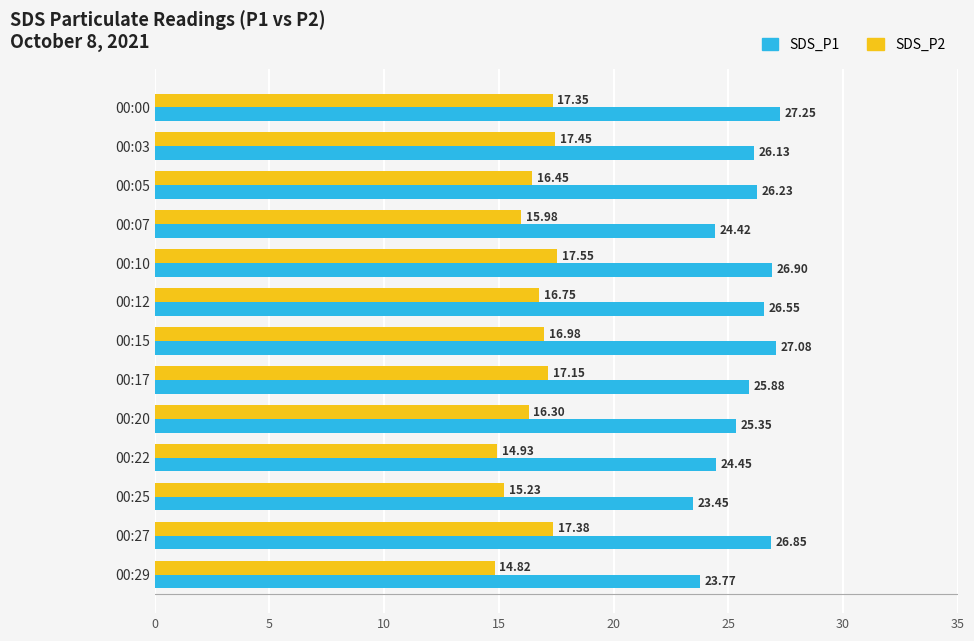

Which series has the largest range (max minus min)?

SDS_P1